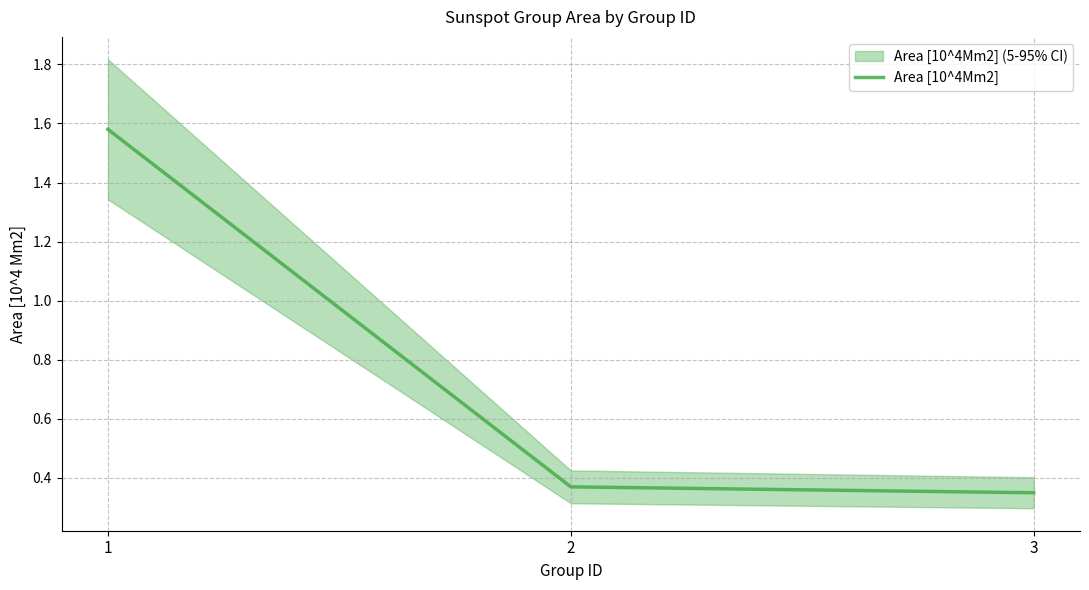

How many values are between 0 and 1?

2